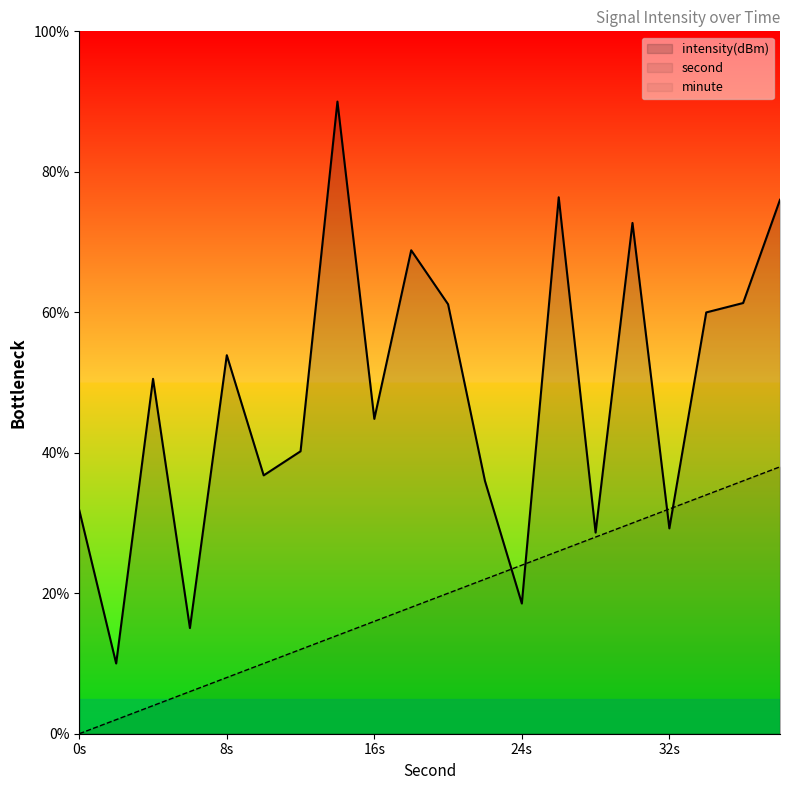

At which label is second closest to 19?

18